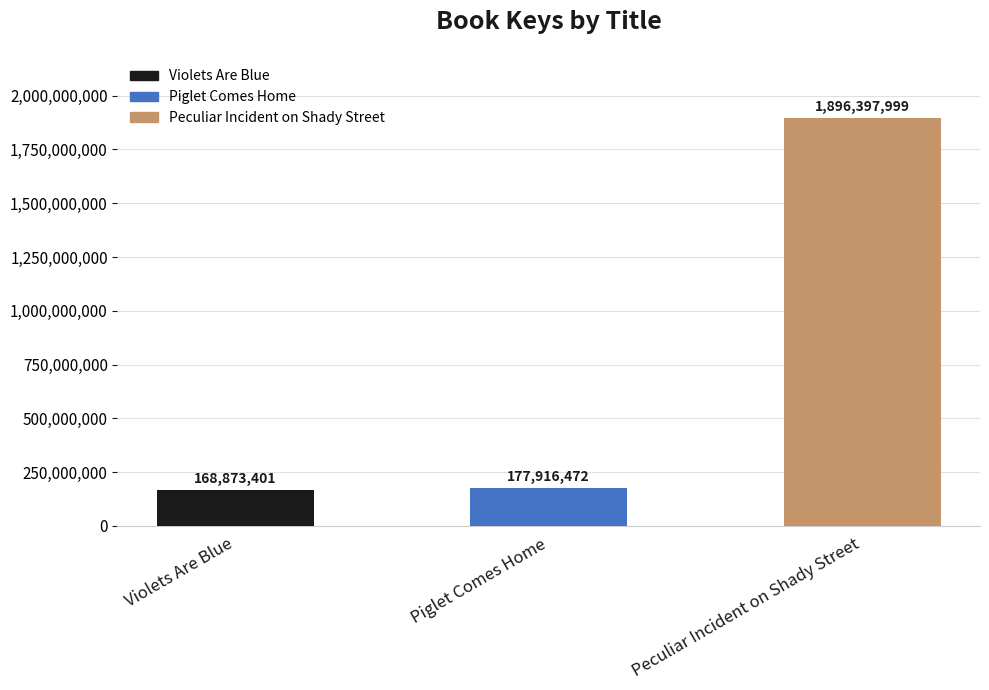

Reading left to right, list all the values displayed in this chart.

168873401	177916472	1896397999